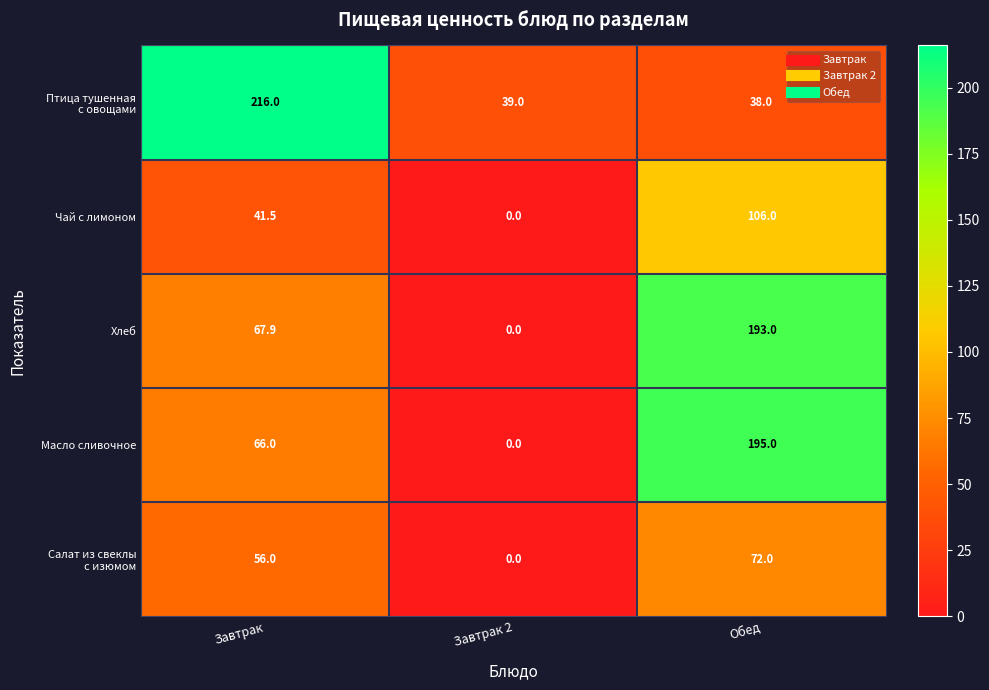

How many Чай с лимоном values are between 0 and 106?

3